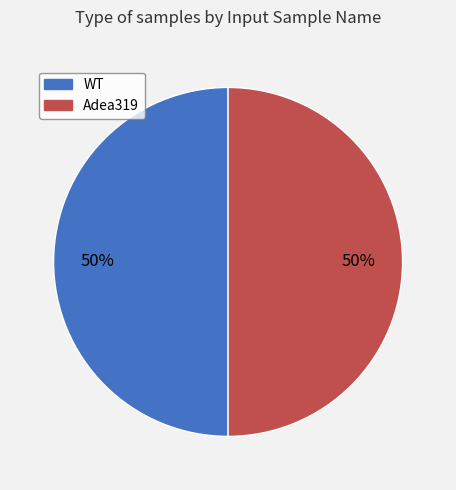

To the nearest percent, what is the average slice percentage?

50%